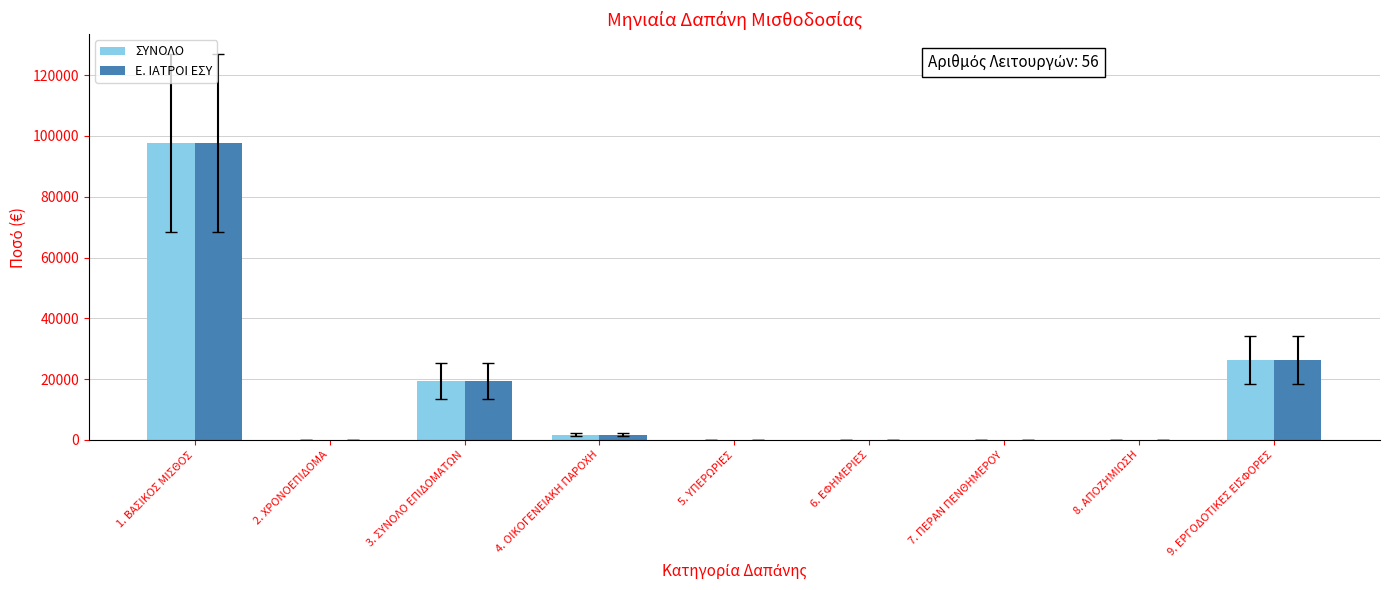

At which label is ΣΥΝΟΛΟ closest to 48878?

9. ΕΡΓΟΔΟΤΙΚΕΣ ΕΙΣΦΟΡΕΣ